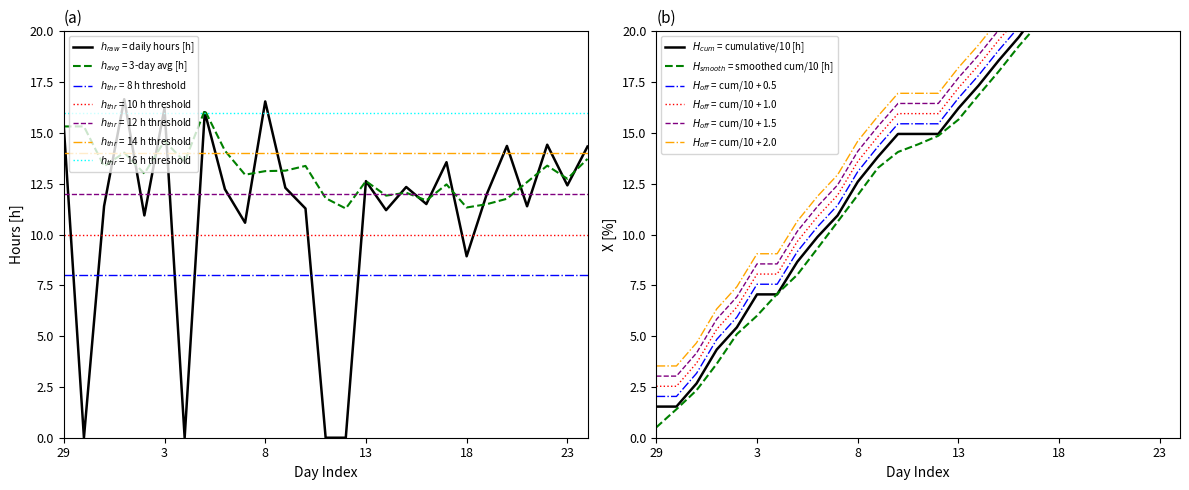

Rank the categories by value from lowest to highest.

30, 4, 11, 12, 18, 7, 2, 14, 10, 21, 31, 16, 19, 6, 9, 15, 23, 13, 17, 24, 20, 22, 29, 5, 3, 8, 1